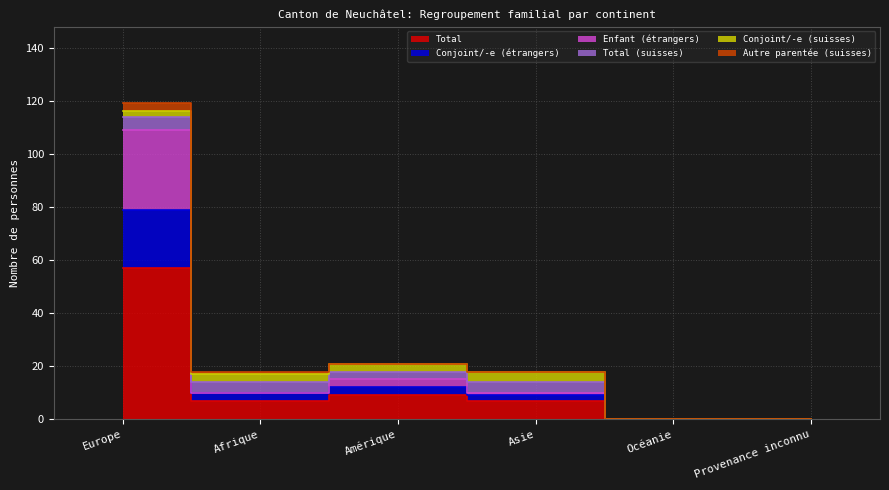

At which label does Total first exceed 7?

Europe